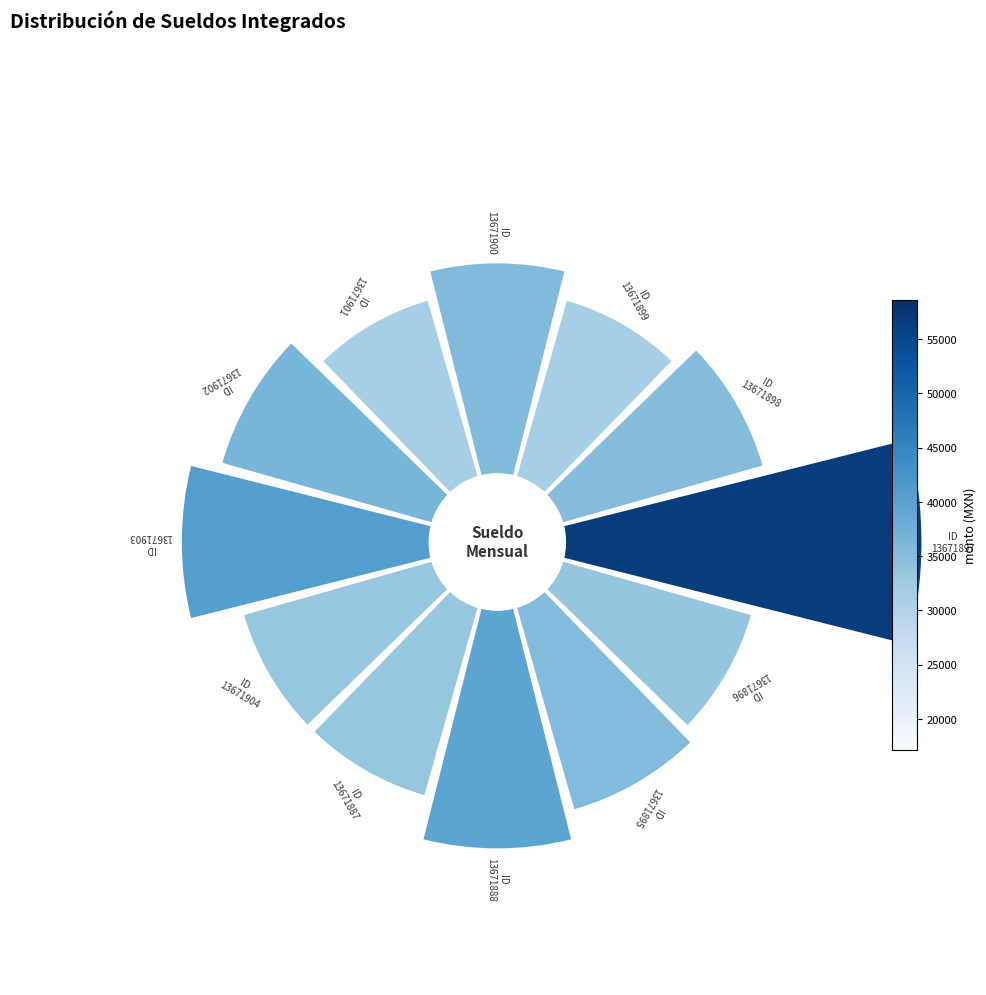

Count the number of slices in the pie.

12